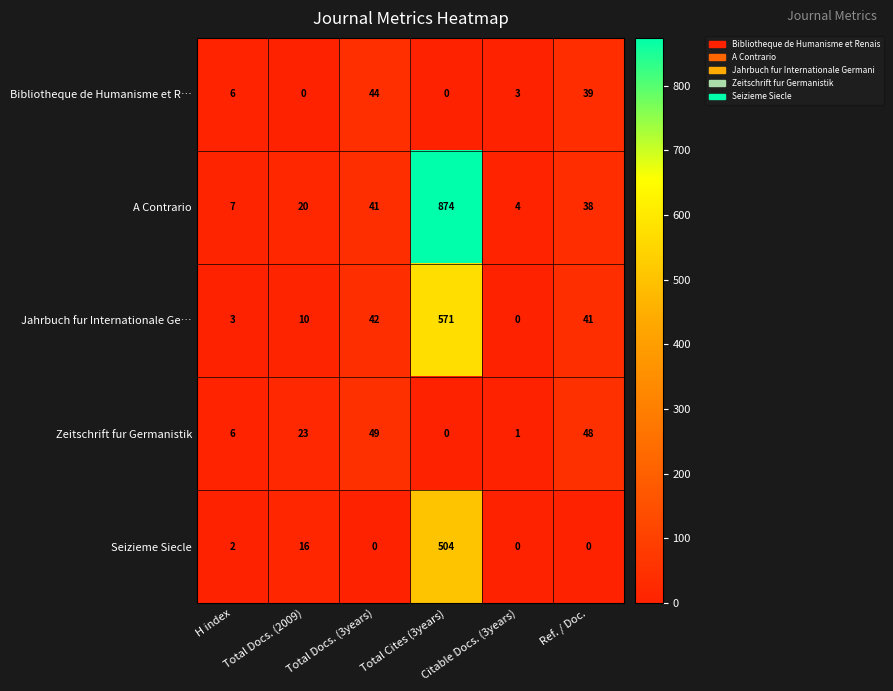

How many values in Bibliotheque de Humanisme et R… are above zero?

4